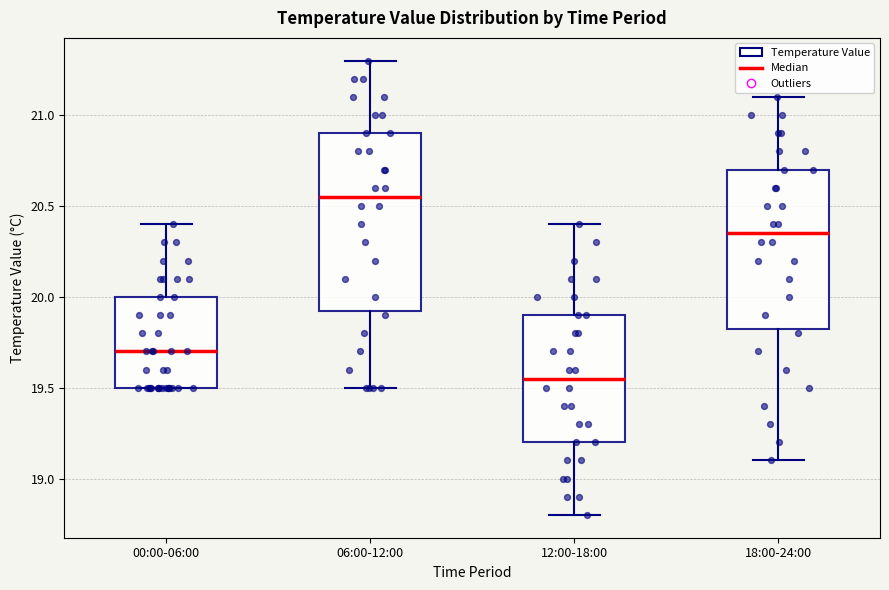

Reading left to right, read every box against the y-axis: the position of its median line, the range the box covers, and the ends of its whiskers. The values are not printed on the chart, so give them approximately, as read against the axis.

00:00-06:00: median 19.70, box 19.50 to 20.00, whiskers 19.50 to 20.40
06:00-12:00: median 20.55, box 19.95 to 20.90, whiskers 19.50 to 21.30
12:00-18:00: median 19.55, box 19.20 to 19.90, whiskers 18.80 to 20.40
18:00-24:00: median 20.35, box 19.85 to 20.70, whiskers 19.10 to 21.10